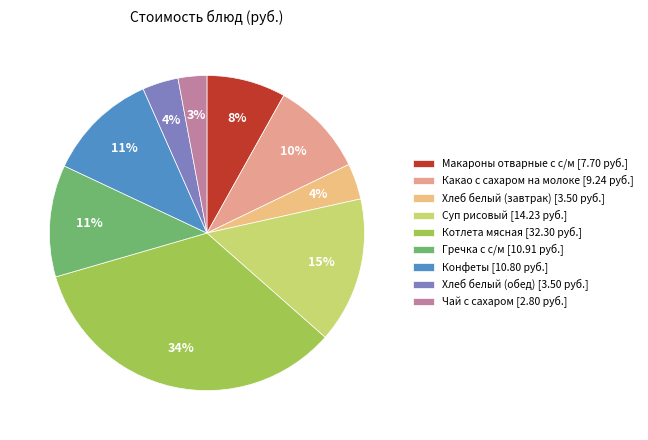

Count the number of slices in the pie.

9